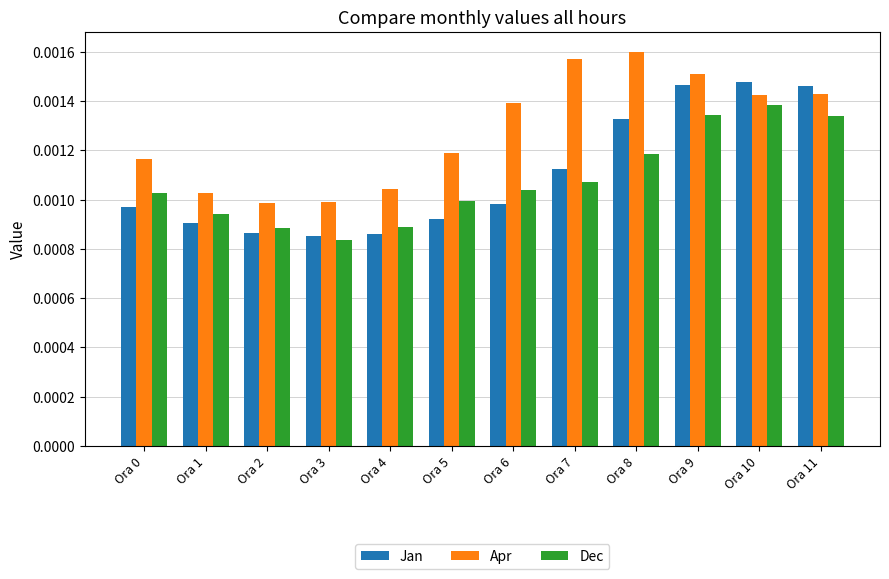

Rank the series by their maximum value, from lowest to highest.

Dec, Jan, Apr